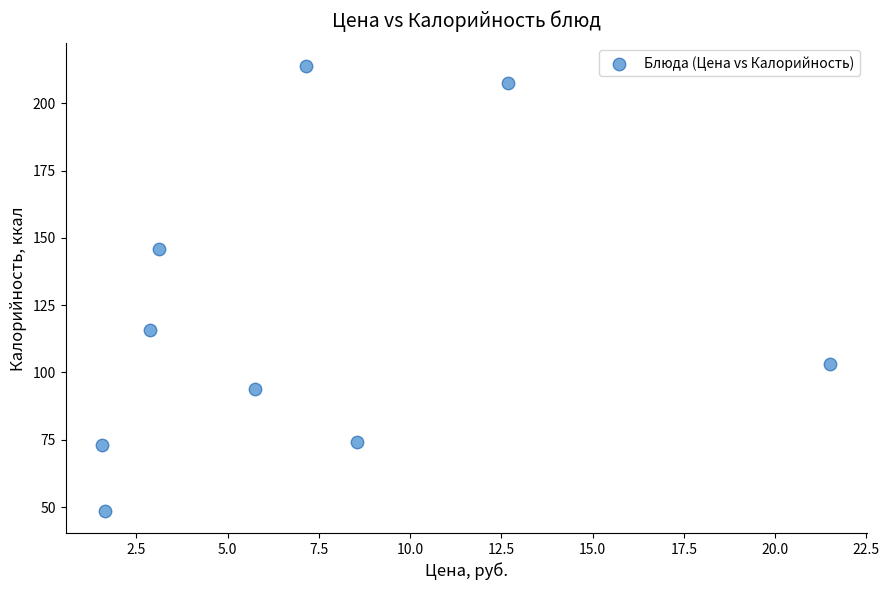

What is the range of Y values (max minus min)?

165.3